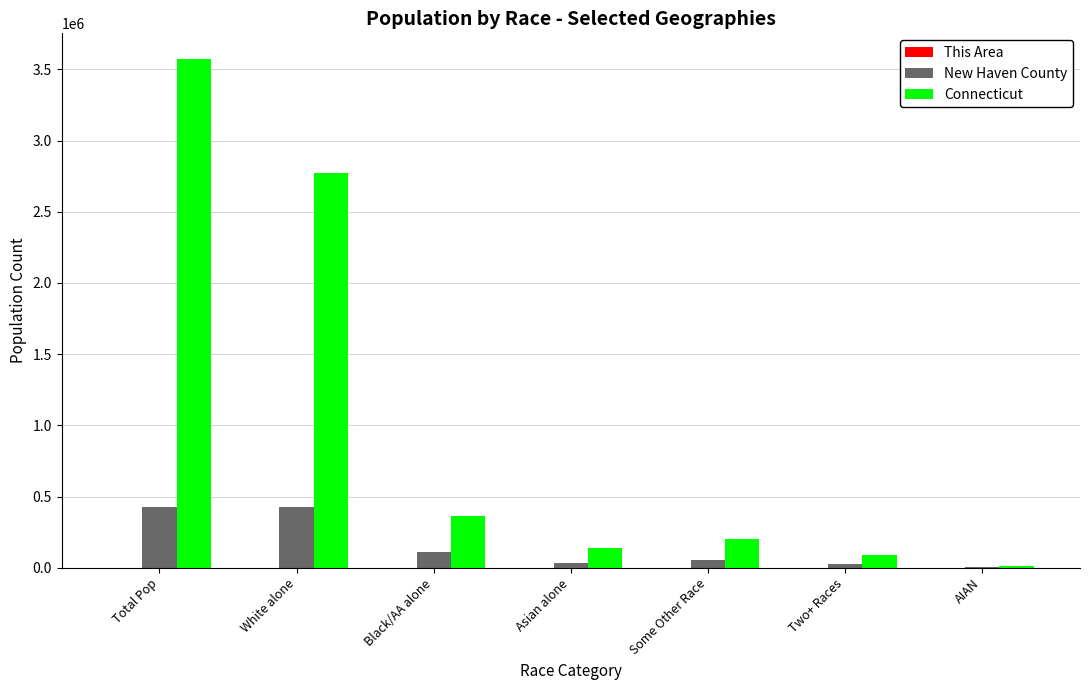

Which series has the widest spread of values?

Connecticut